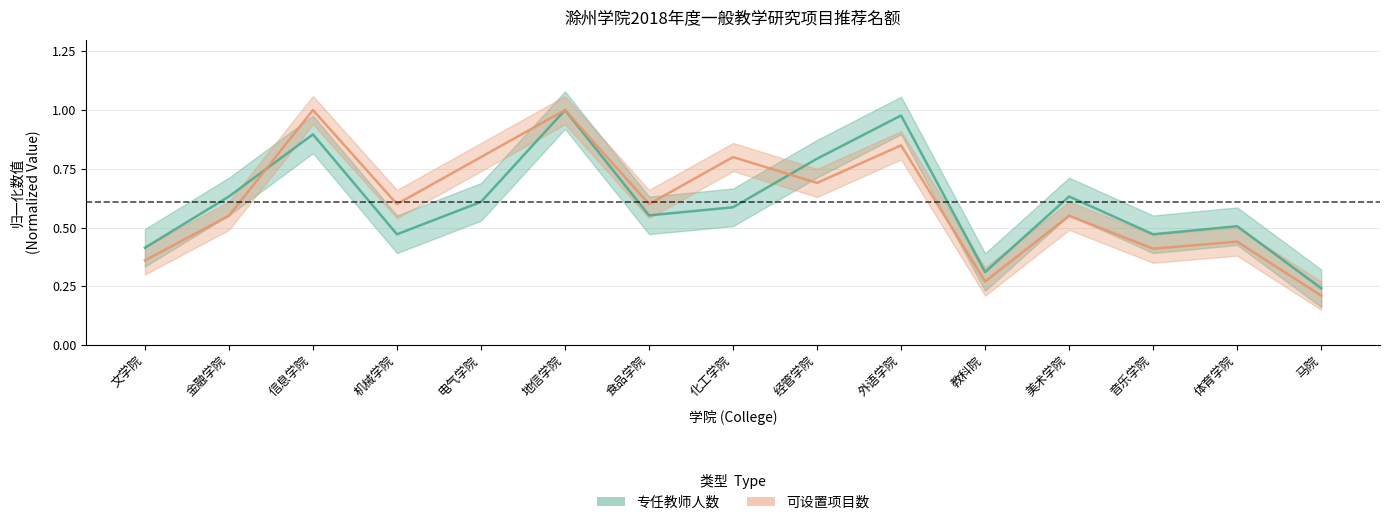

Is it true that 专任教师人数 equals 0.6 at 美术学院?

True